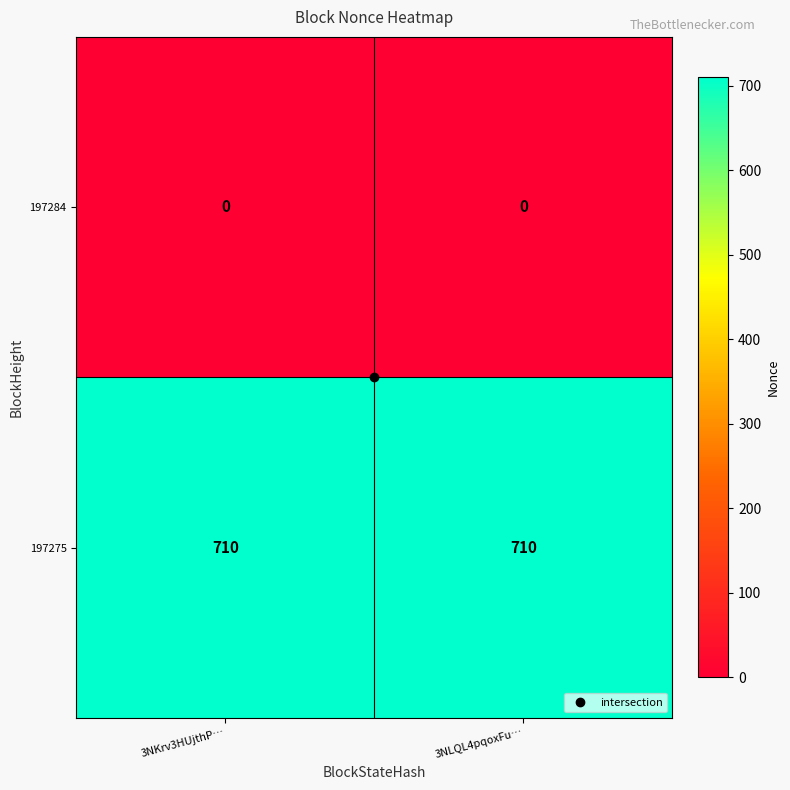

Rank the series by their average value, from highest to lowest.

197275, 197284